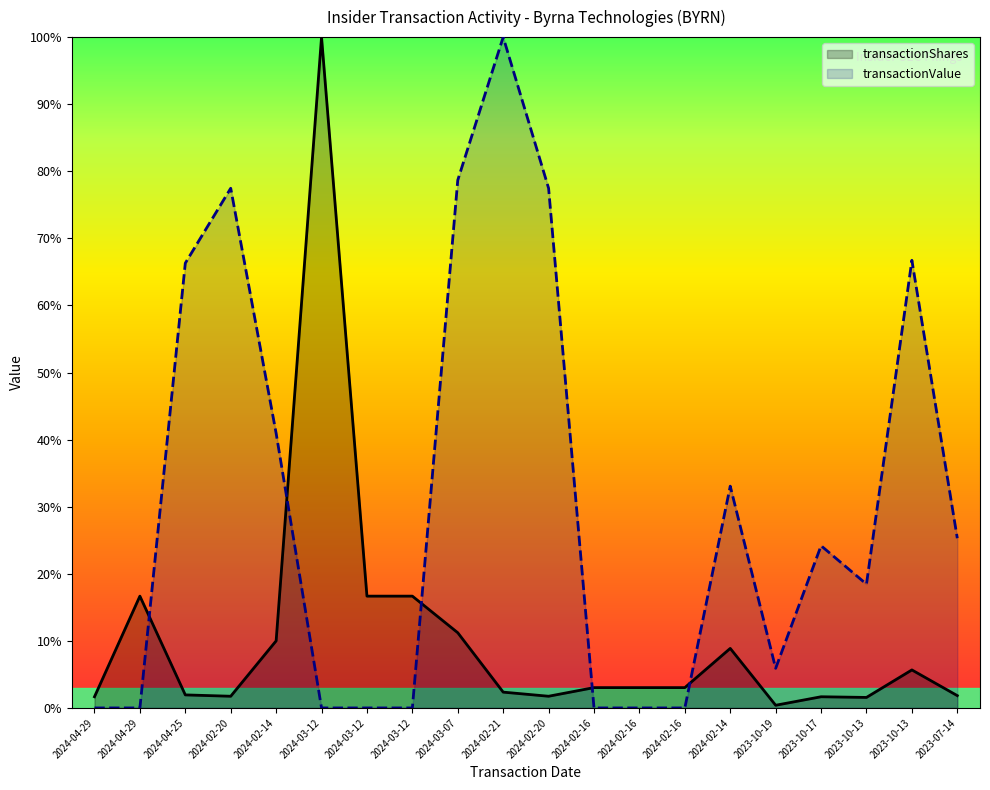

List the labels in order of transactionValue value, largest first.

2024-02-21, 2024-03-07, 2024-02-20, 2024-02-20, 2023-10-13, 2024-04-25, 2024-02-14, 2024-02-14, 2023-07-14, 2023-10-17, 2023-10-13, 2023-10-19, 2024-04-29, 2024-04-29, 2024-03-12, 2024-03-12, 2024-03-12, 2024-02-16, 2024-02-16, 2024-02-16